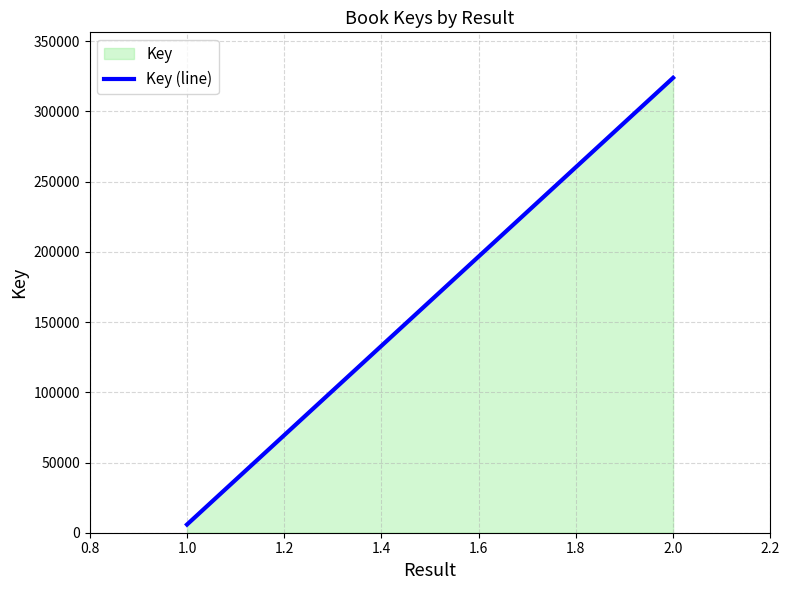

Approximately how many times larger is the value at 2.0 compared to 1.0?

55.6